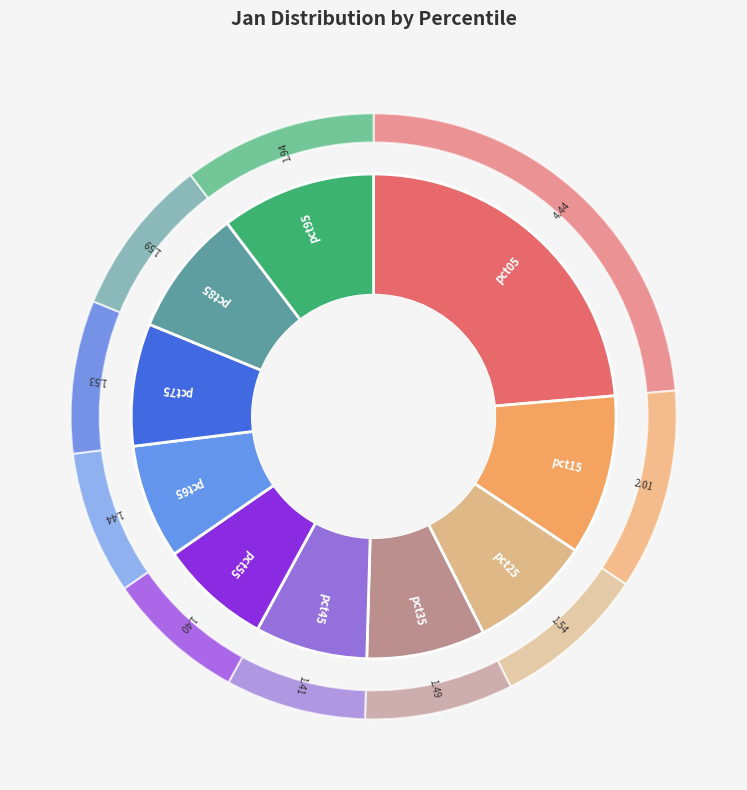

How many slices are in this pie chart?

10